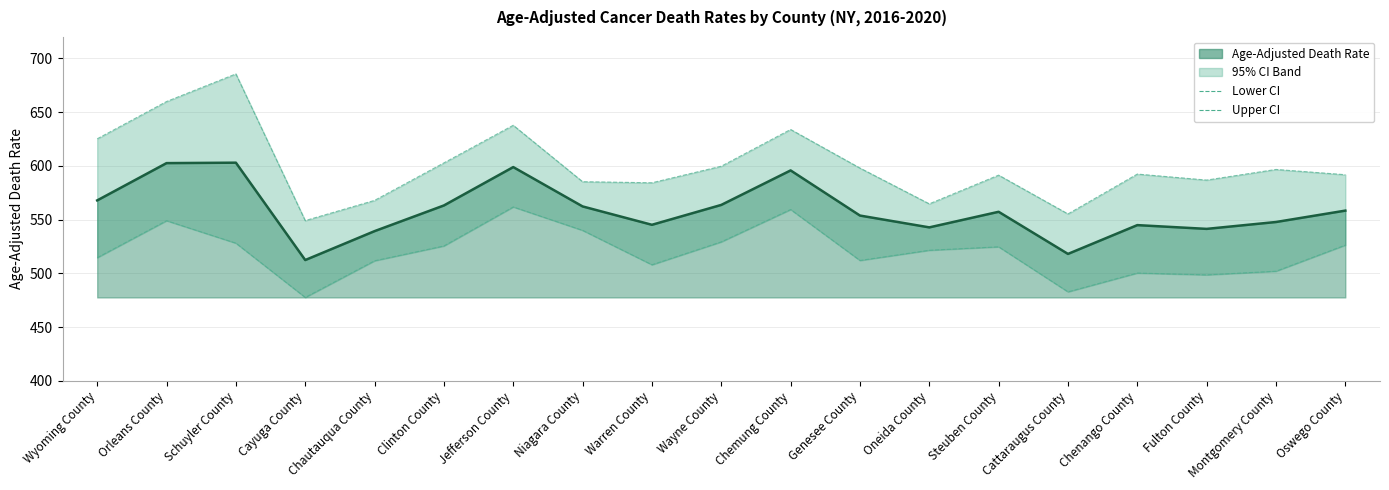

True or false: Death Rate (center) and Lower CI cross at least once.

False